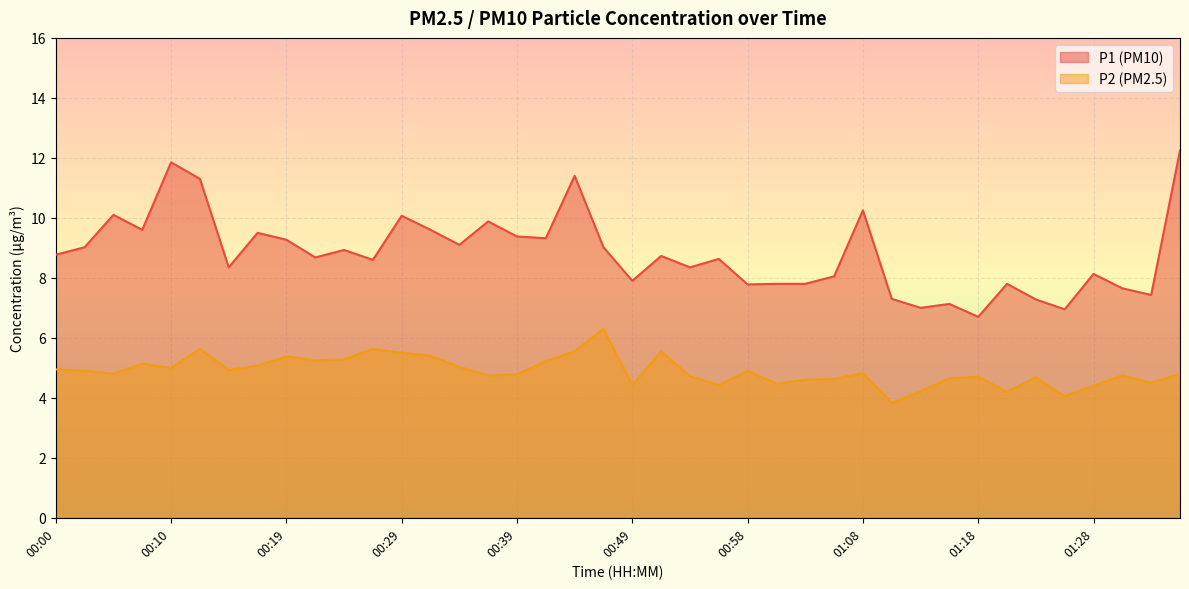

How many data points in P1 are less than 8?

13